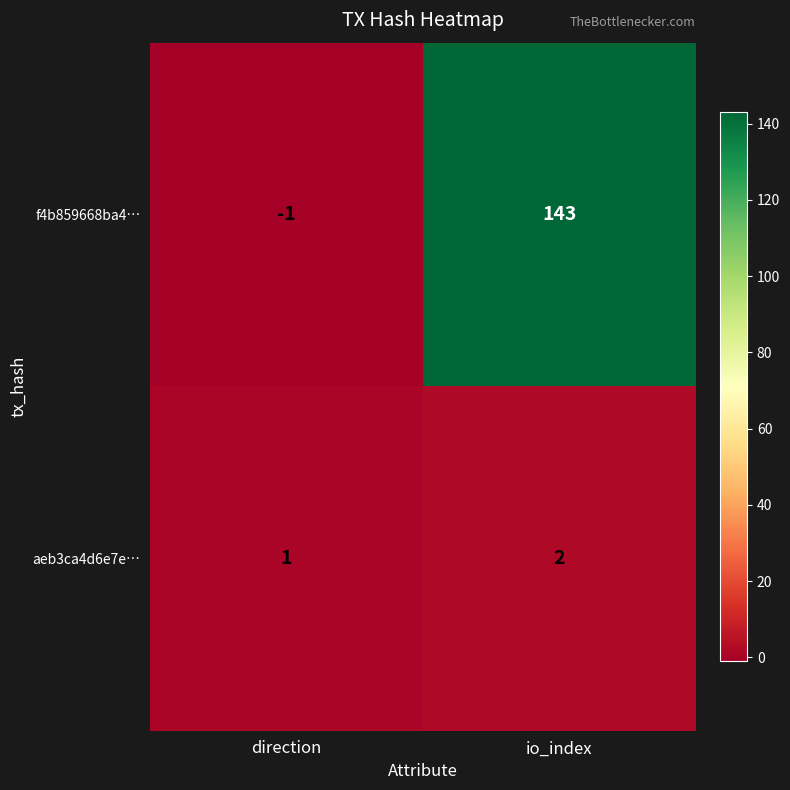

What value does the f4b859668ba4… series have at io_index?

143